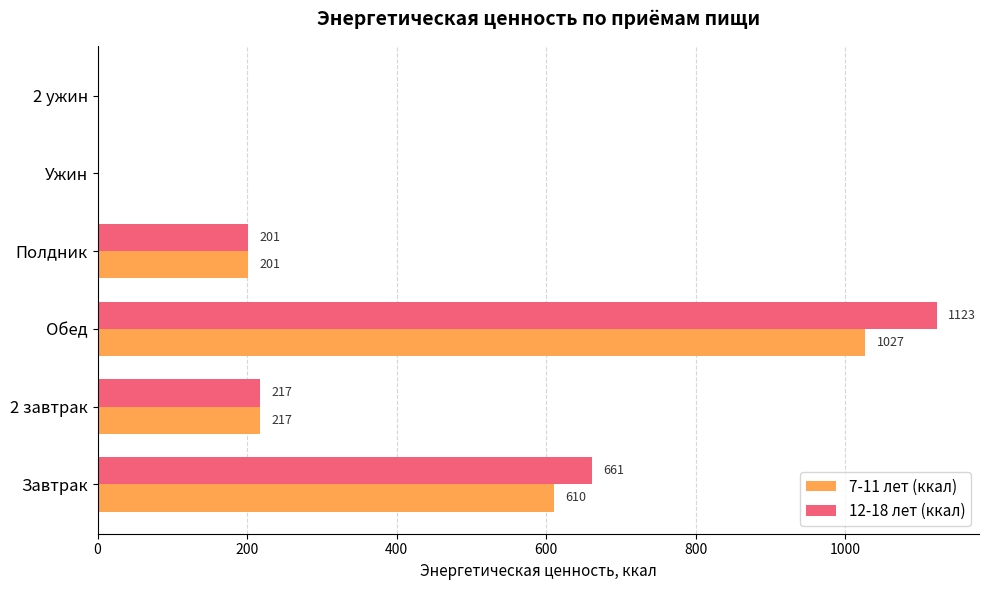

Which series changed the most between Обед and Полдник?

12-18 лет (ккал)